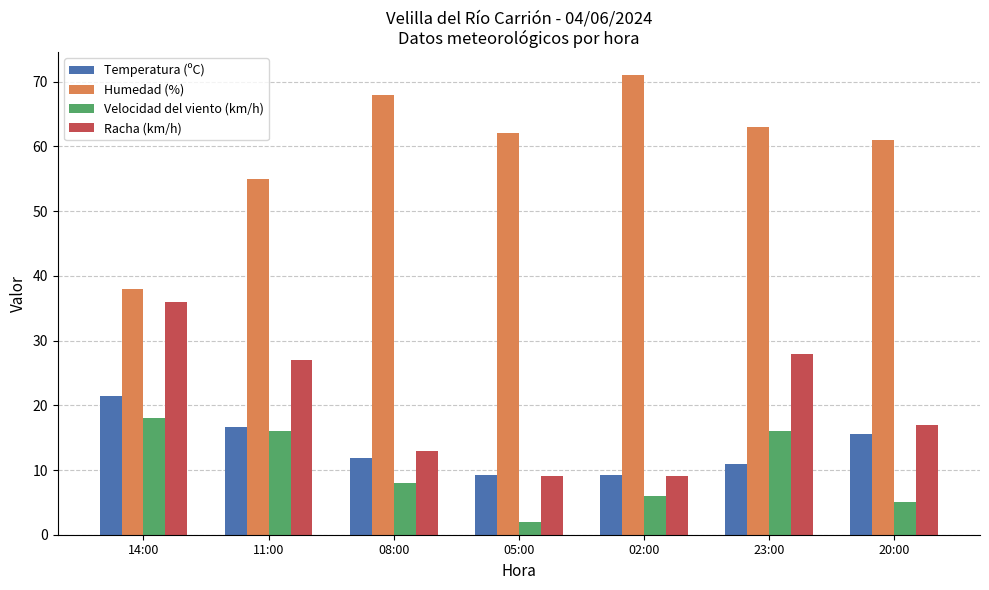

What is the difference between the second highest and second lowest values in the Humedad (%) series?

13.0